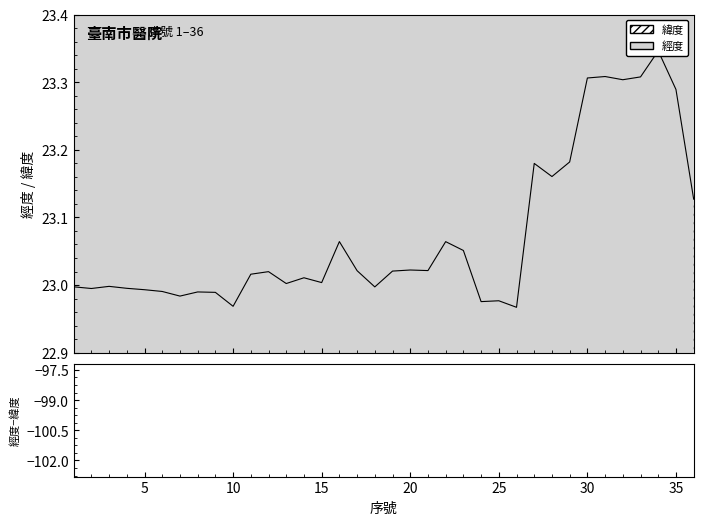

Read the 緯度 value at 24.

23.0